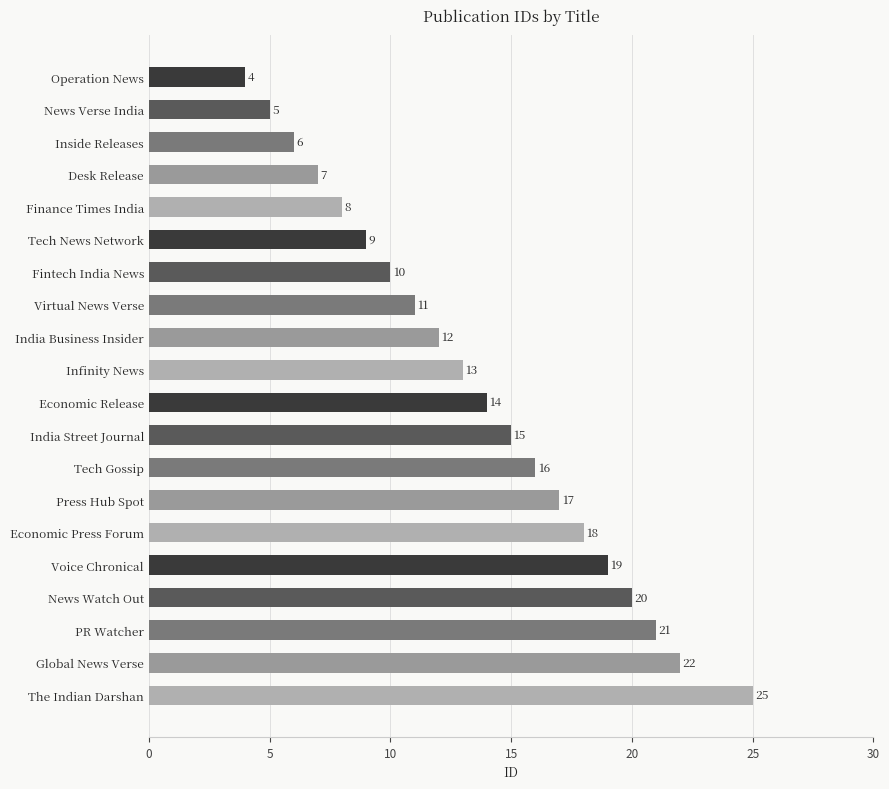

Reading top to bottom, what are all the values shown in this chart?

Operation News=4	News Verse India=5	Inside Releases=6	Desk Release=7	Finance Times India=8	Tech News Network=9	Fintech India News=10	Virtual News Verse=11	India Business Insider=12	Infinity News=13	Economic Release=14	India Street Journal=15	Tech Gossip=16	Press Hub Spot=17	Economic Press Forum=18	Voice Chronical=19	News Watch Out=20	PR Watcher=21	Global News Verse=22	The Indian Darshan=25